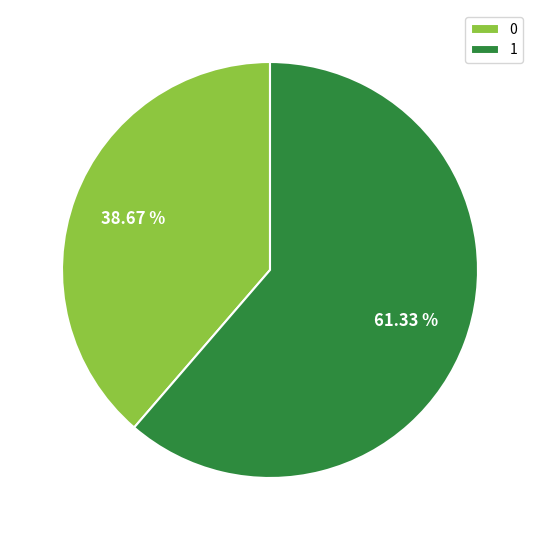

What percentage is the 0 slice, to the nearest percent?

39%